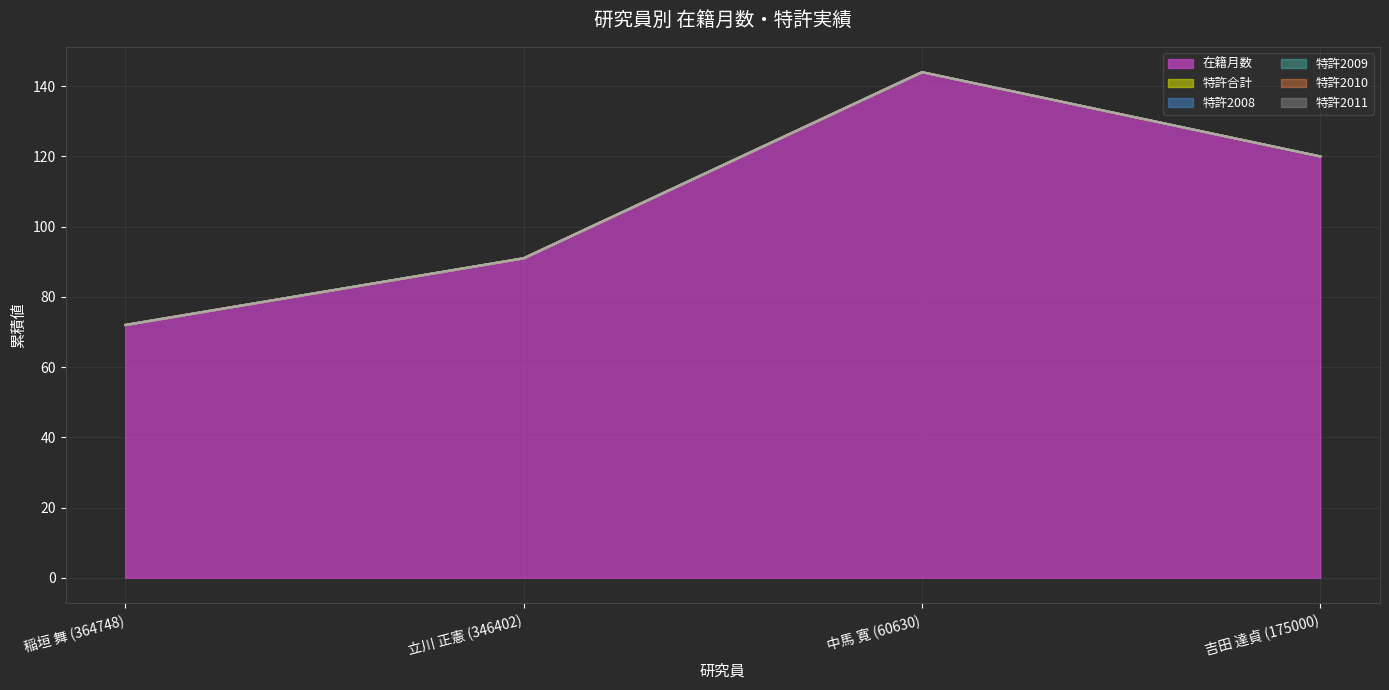

True or false: 特許2010 has more than 1 interior local peaks.

False